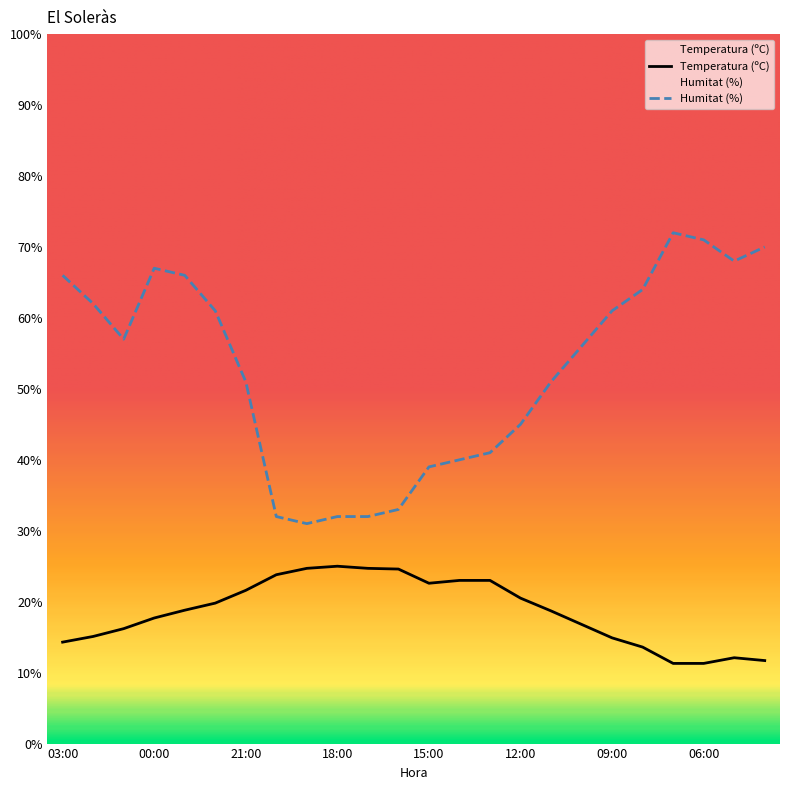

What position from the right is 18:00?

15